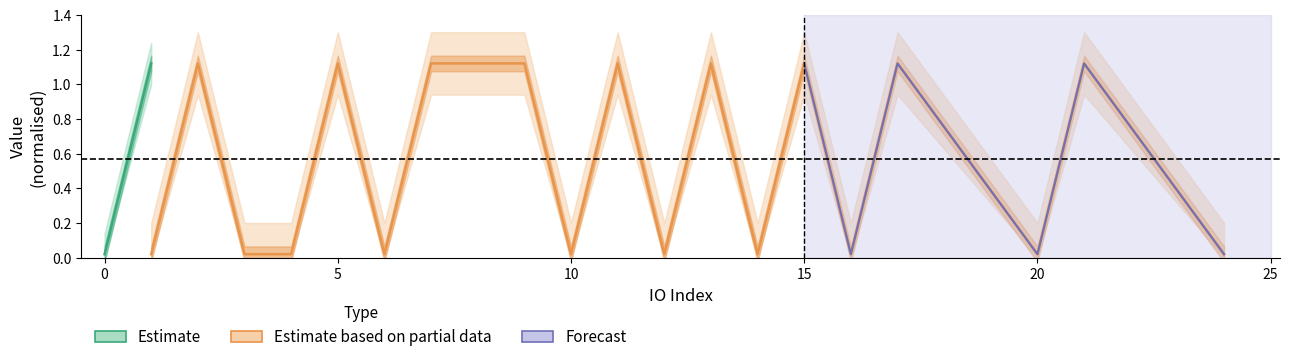

Does the chart display data point markers on the line(s)?

No